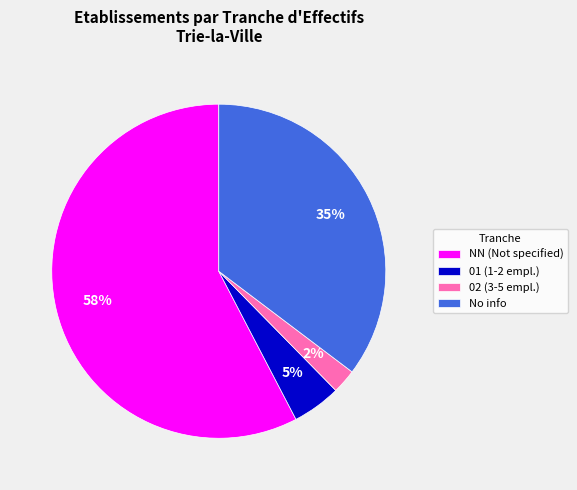

How many slices are in this pie chart?

4